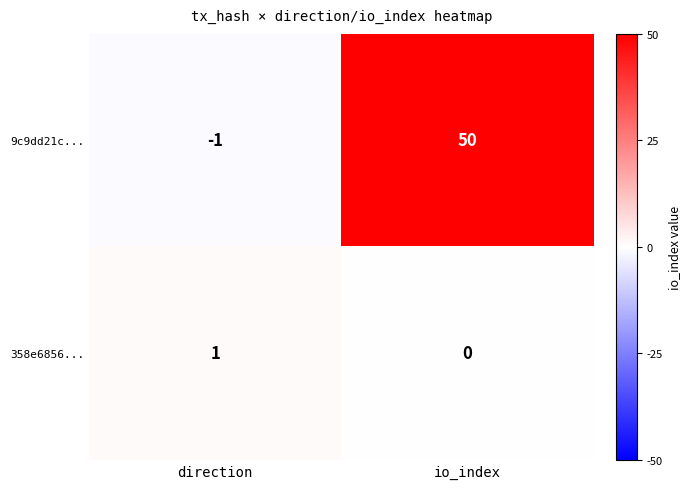

Which category has the lowest value across all series?

direction